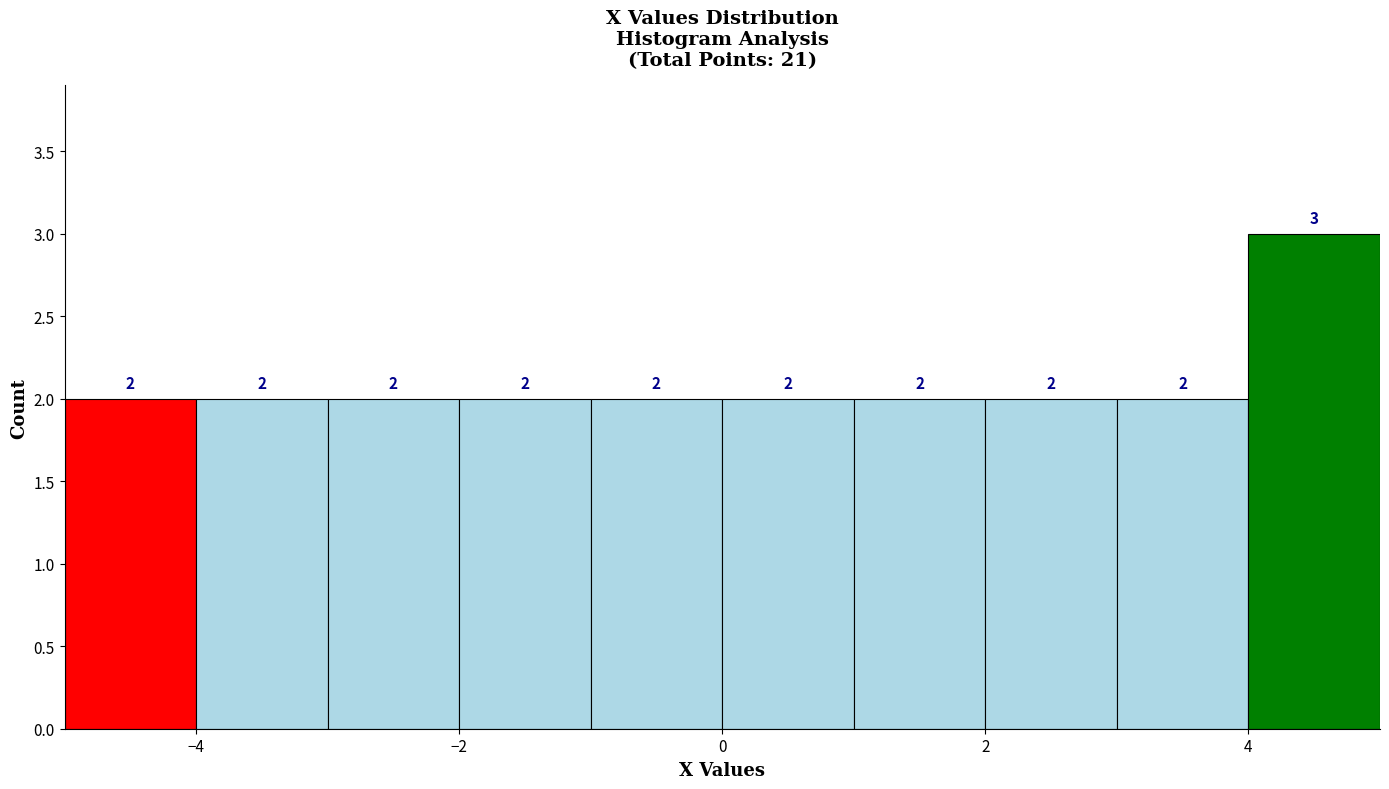

Reading left to right, transcribe this chart: for each bar, give the range it covers on the x-axis and its height.

-5 to -4: 2
-4 to -3: 2
-3 to -2: 2
-2 to -1: 2
-1 to 0: 2
0 to 1: 2
1 to 2: 2
2 to 3: 2
3 to 4: 2
4 to 5: 3